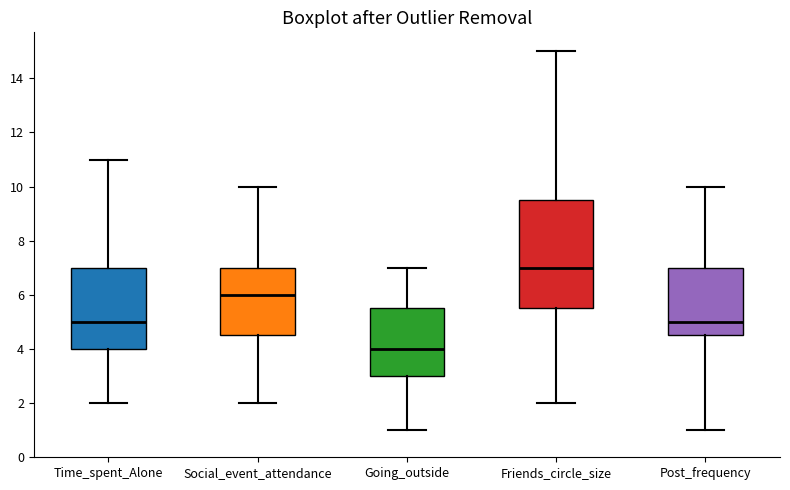

Reading left to right, transcribe this box plot: for each box, give where its median line is, the range the box spans, and where its two whiskers end, as read against the y-axis. The values are not printed on the chart, so give them approximately, as read against the axis.

Time_spent_Alone: median 5.0, box 4.0 to 7.0, whiskers 2.0 to 11.0
Social_event_attendance: median 6.0, box 4.6 to 7.0, whiskers 2.0 to 10.0
Going_outside: median 4.0, box 3.0 to 5.6, whiskers 1.0 to 7.0
Friends_circle_size: median 7.0, box 5.6 to 9.6, whiskers 2.0 to 15.0
Post_frequency: median 5.0, box 4.6 to 7.0, whiskers 1.0 to 10.0